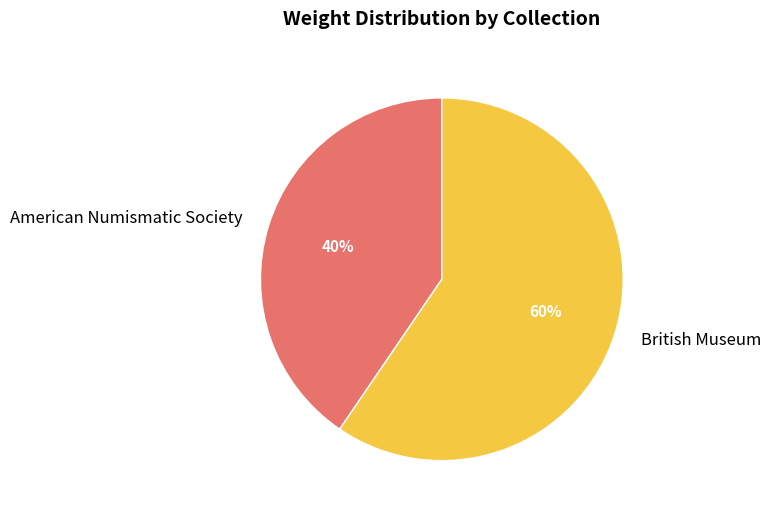

Is the sum of British Museum and American Numismatic Society greater than half?

Yes